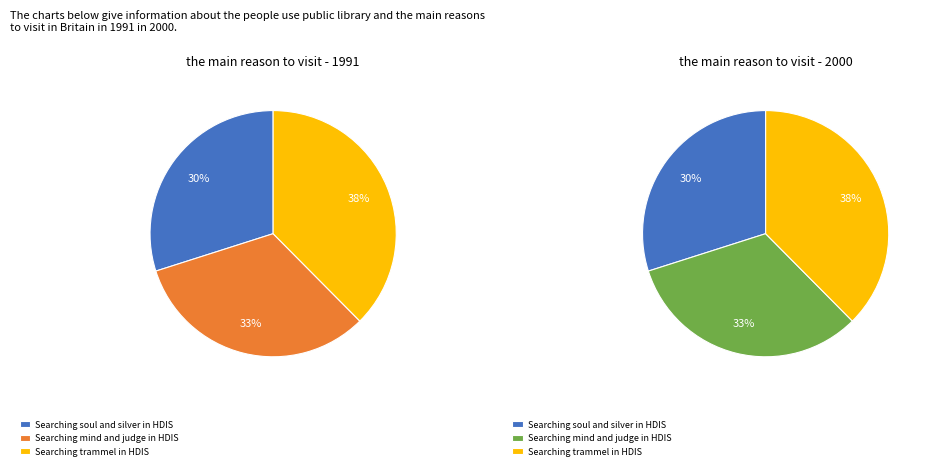

To the nearest percent, what is the difference between the largest and smallest slice percentages?

8%